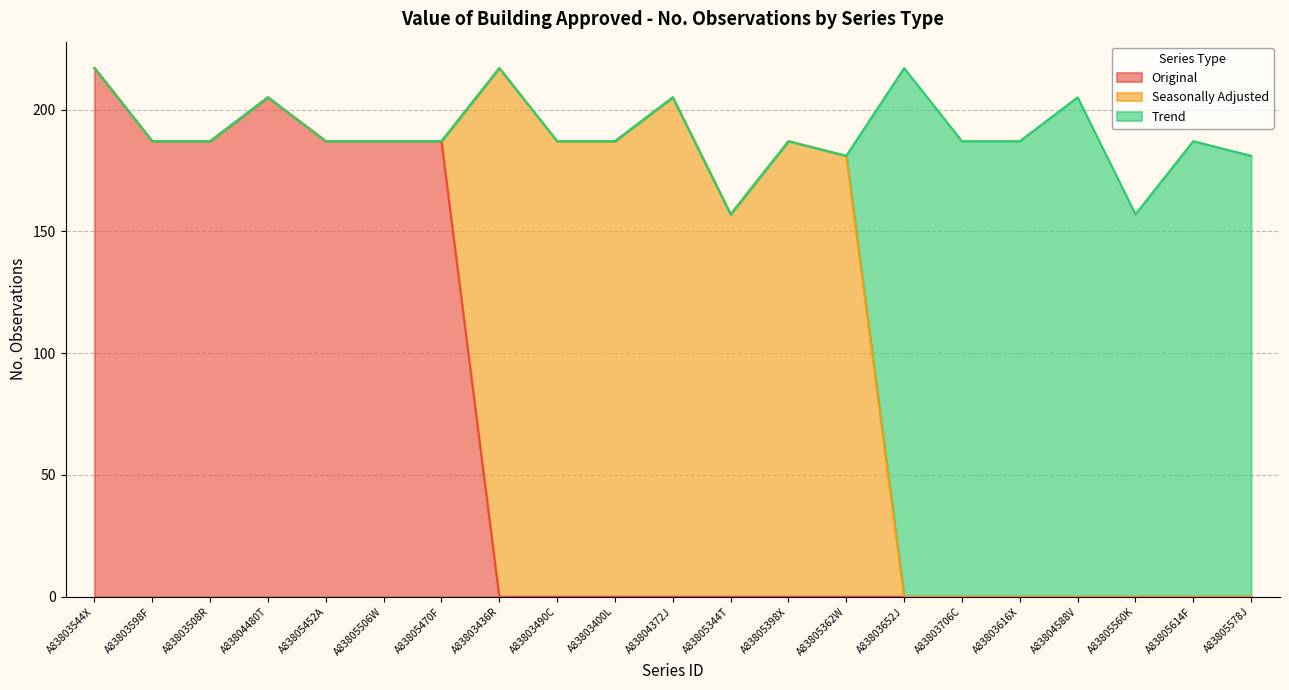

Where is the data nearest to the value 187?

A83803598F